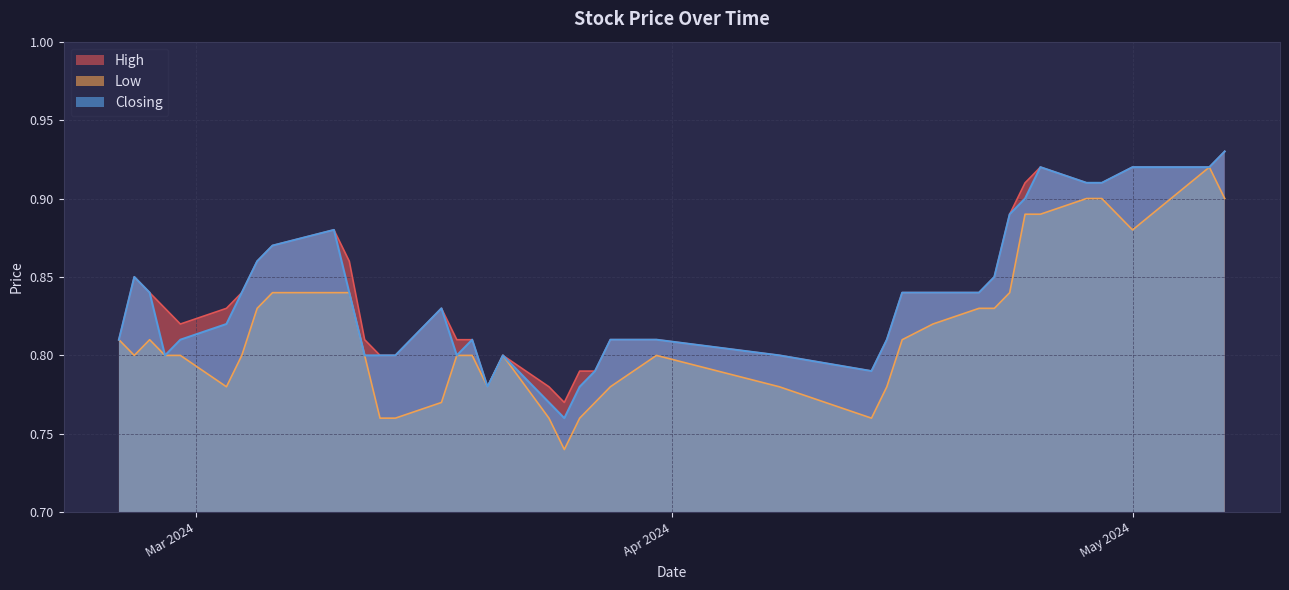

Does the chart display data point markers on the line(s)?

No